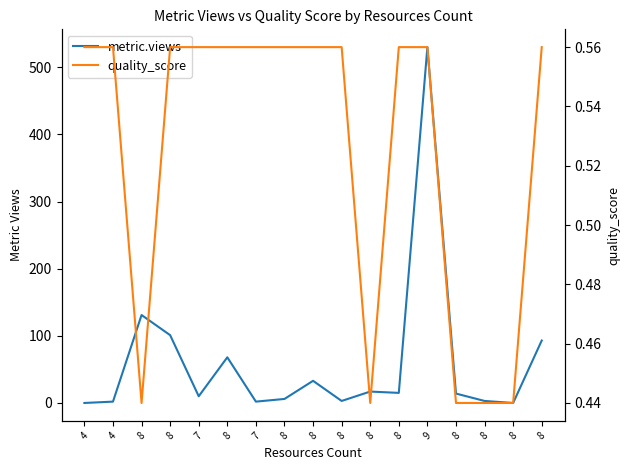

Reading right to left, extract all data points from this chart.

metric.views: 8=93.0	8=0.0	8=3.0	8=14.0	9=530.0	8=15.0	8=17.0	8=3.0	8=33.0	8=6.0	7=2.0	8=68.0	7=10.0	8=101.0	8=131.0	4=2.0	4=0.0
quality_score: 8=0.6	8=0.4	8=0.4	8=0.4	9=0.6	8=0.6	8=0.4	8=0.6	8=0.6	8=0.6	7=0.6	8=0.6	7=0.6	8=0.6	8=0.4	4=0.6	4=0.6